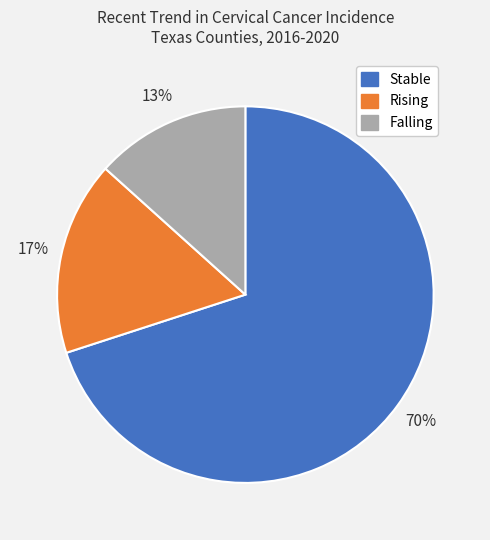

To the nearest percent, what is the difference between the largest and smallest slice percentages?

57%